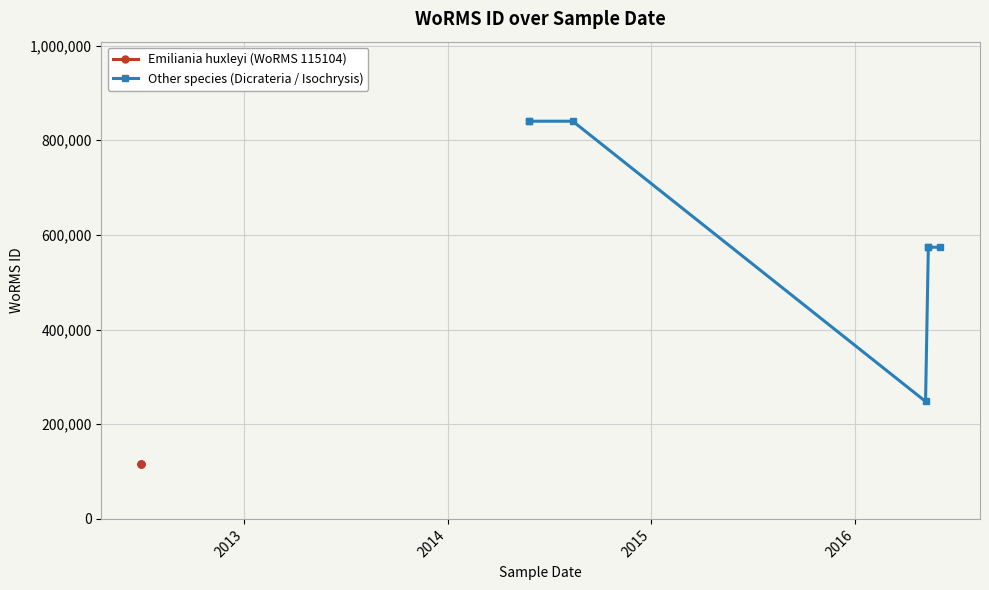

True or false: the data shows 339616 at 2014-05-26.

False